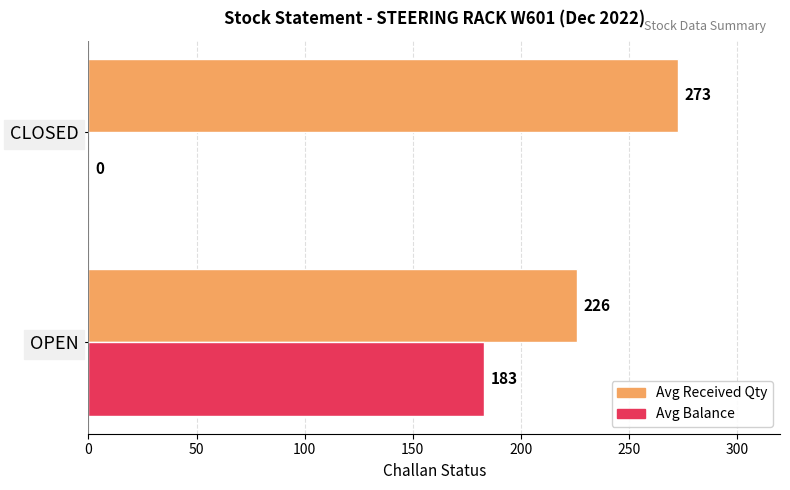

At which label does Avg Received Qty reach its peak?

CLOSED